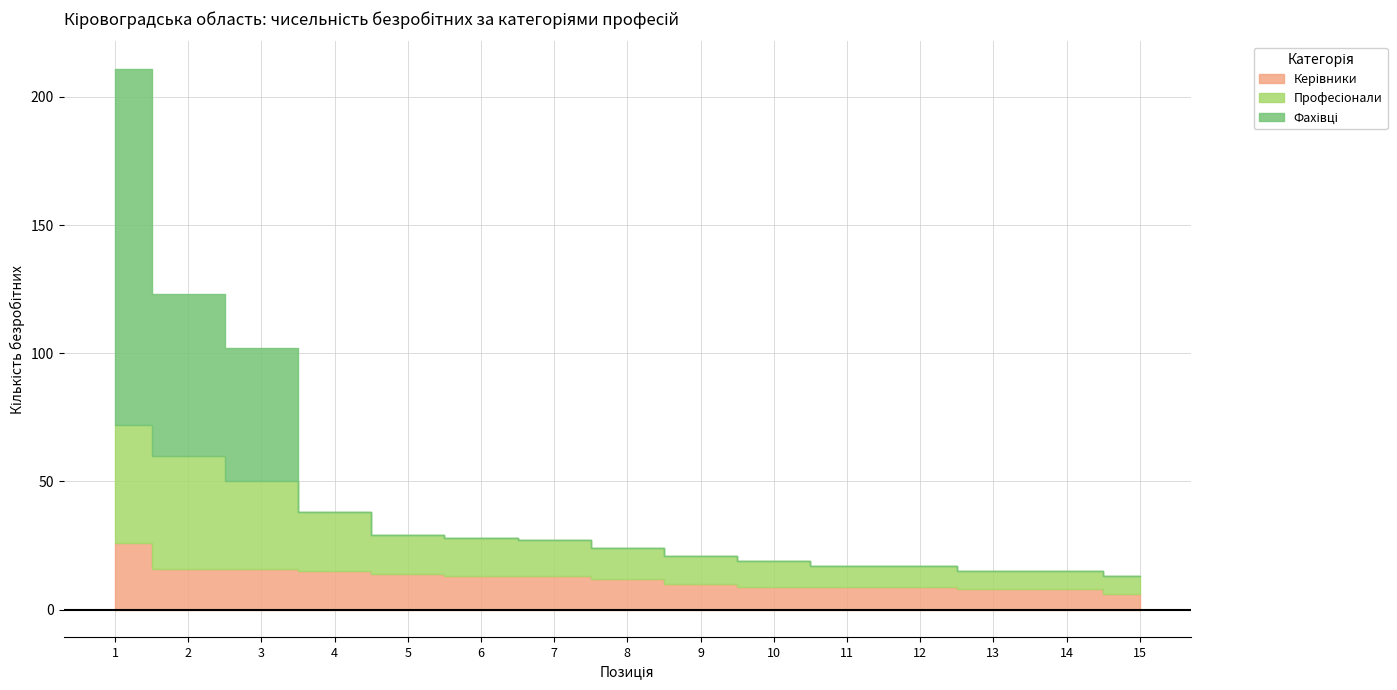

Reading right to left, what are all the values shown in this chart?

Керівники: 15=6	14=8	13=8	12=9	11=9	10=9	9=10	8=12	7=13	6=13	5=14	4=15	3=16	2=16	1=26
Професіонали: 15=7	14=7	13=7	12=8	11=8	10=10	9=11	8=12	7=14	6=15	5=15	4=23	3=34	2=44	1=46
Фахівці: 15=0	14=0	13=0	12=0	11=0	10=0	9=0	8=0	7=0	6=0	5=0	4=0	3=52	2=63	1=139